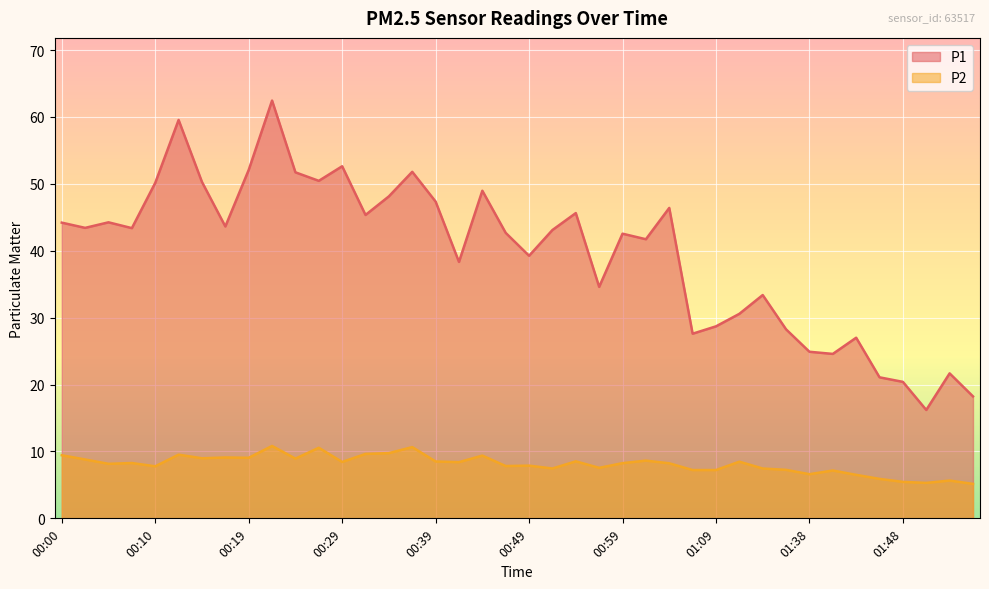

What is the value of the P2 point at the 27th from the left?

8.2